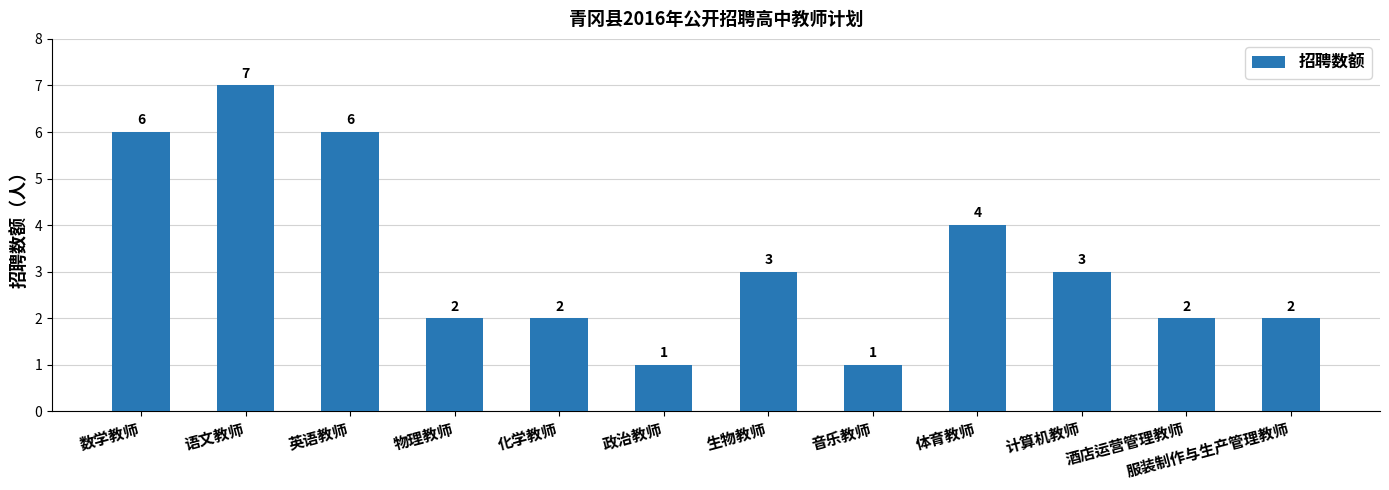

How many data points are less than 3?

6